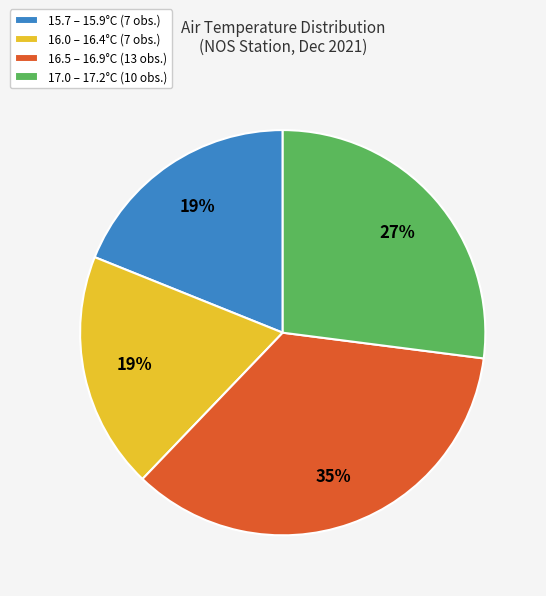

True or false: 16.5 – 16.9°C (13 obs.) accounts for 35% of the total.

True